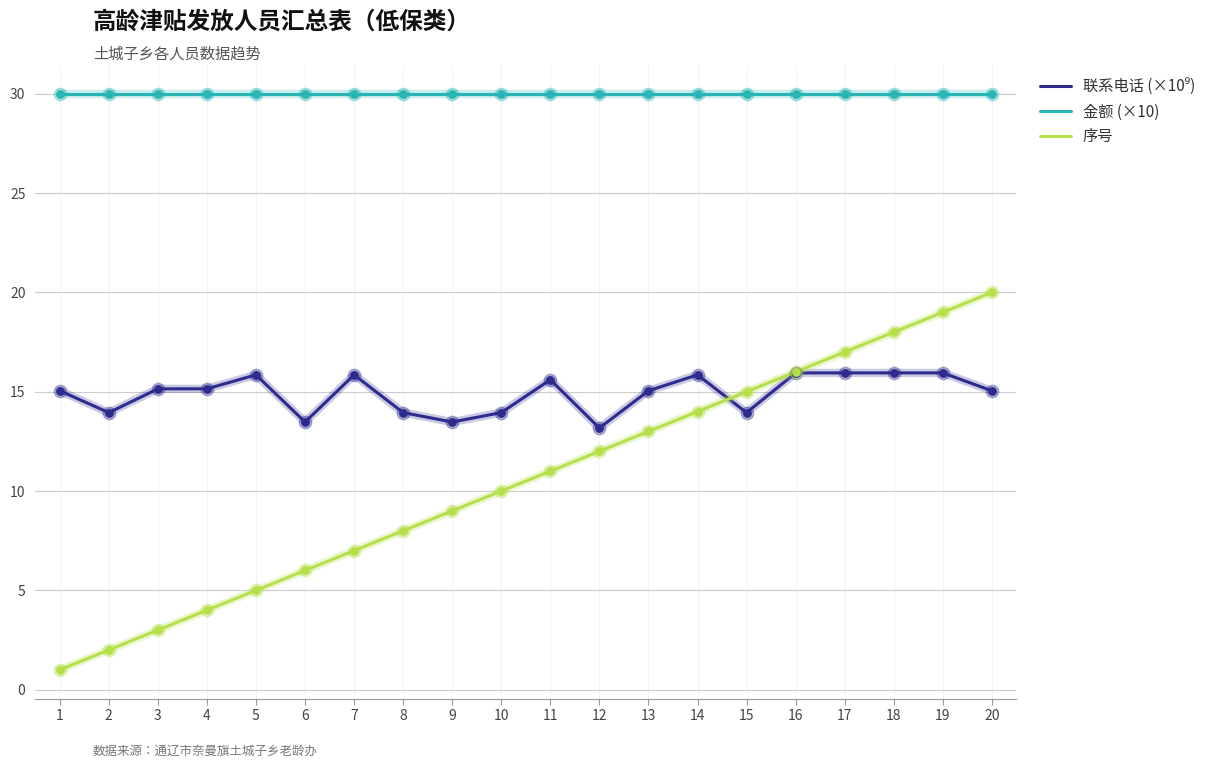

Which series has the widest spread of values?

序号